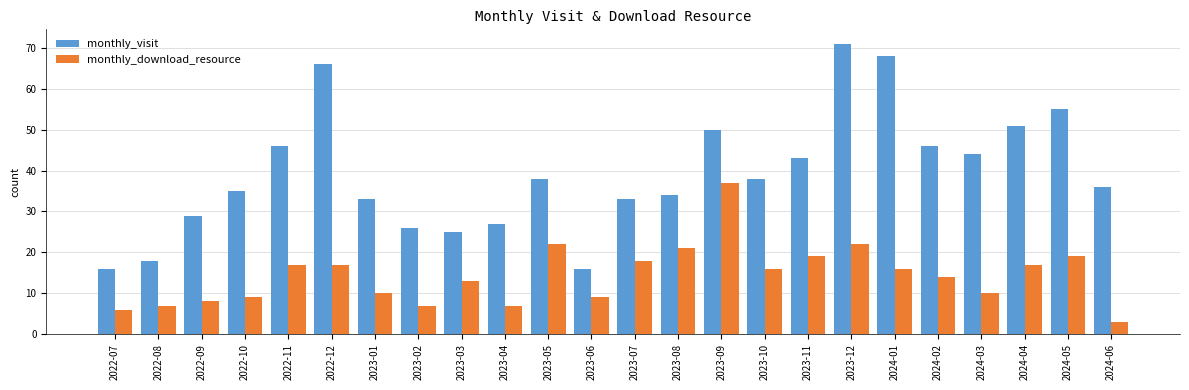

Which series changed the most between 2023-04 and 2024-03?

monthly_visit